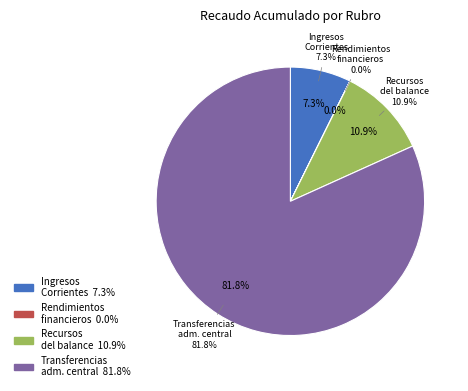

To the nearest percent, what portion does Recursos del balance represent?

11%